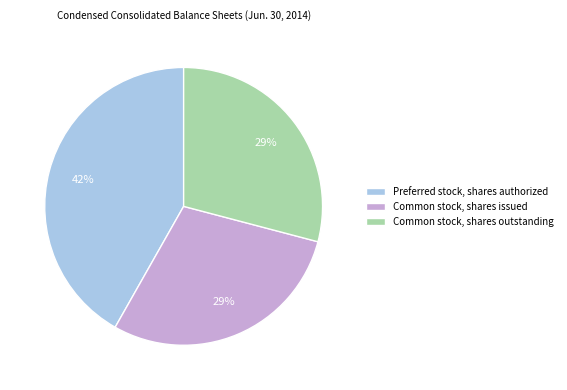

To the nearest percent, what percentage of the pie is Common stock, shares issued?

29%